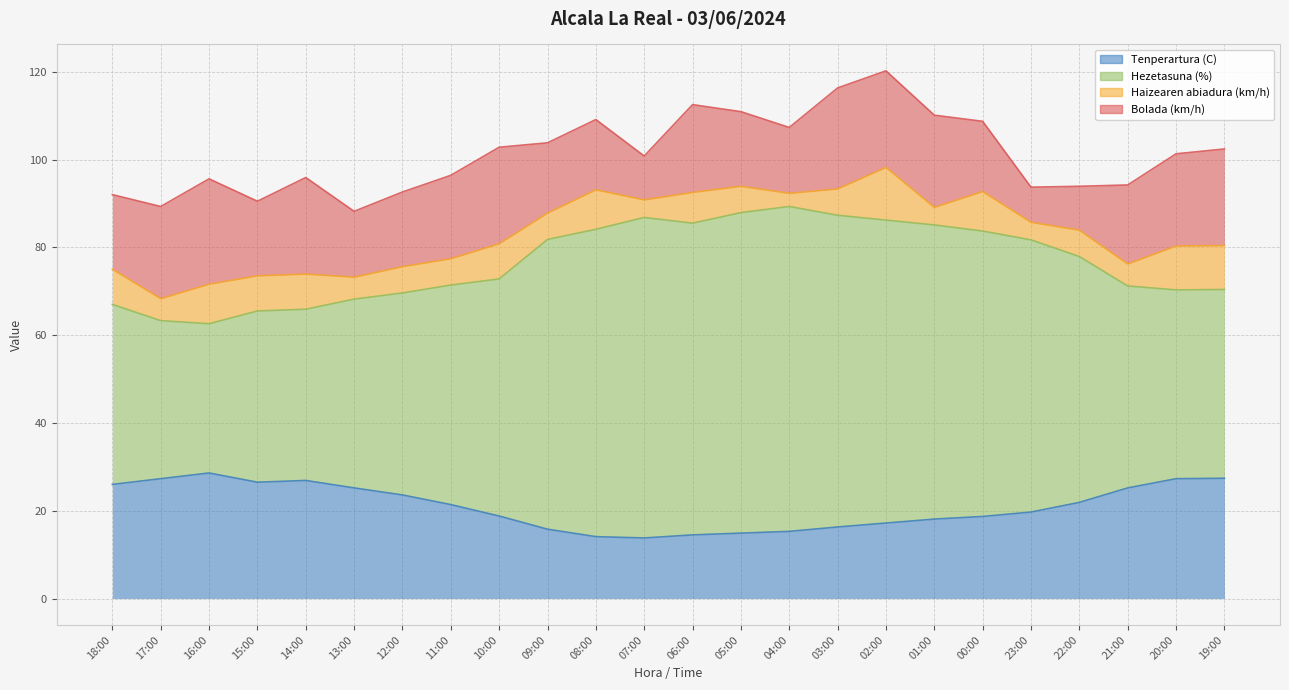

What is the value of the Hezetasuna (%) point at the 15th from the left?

89.3